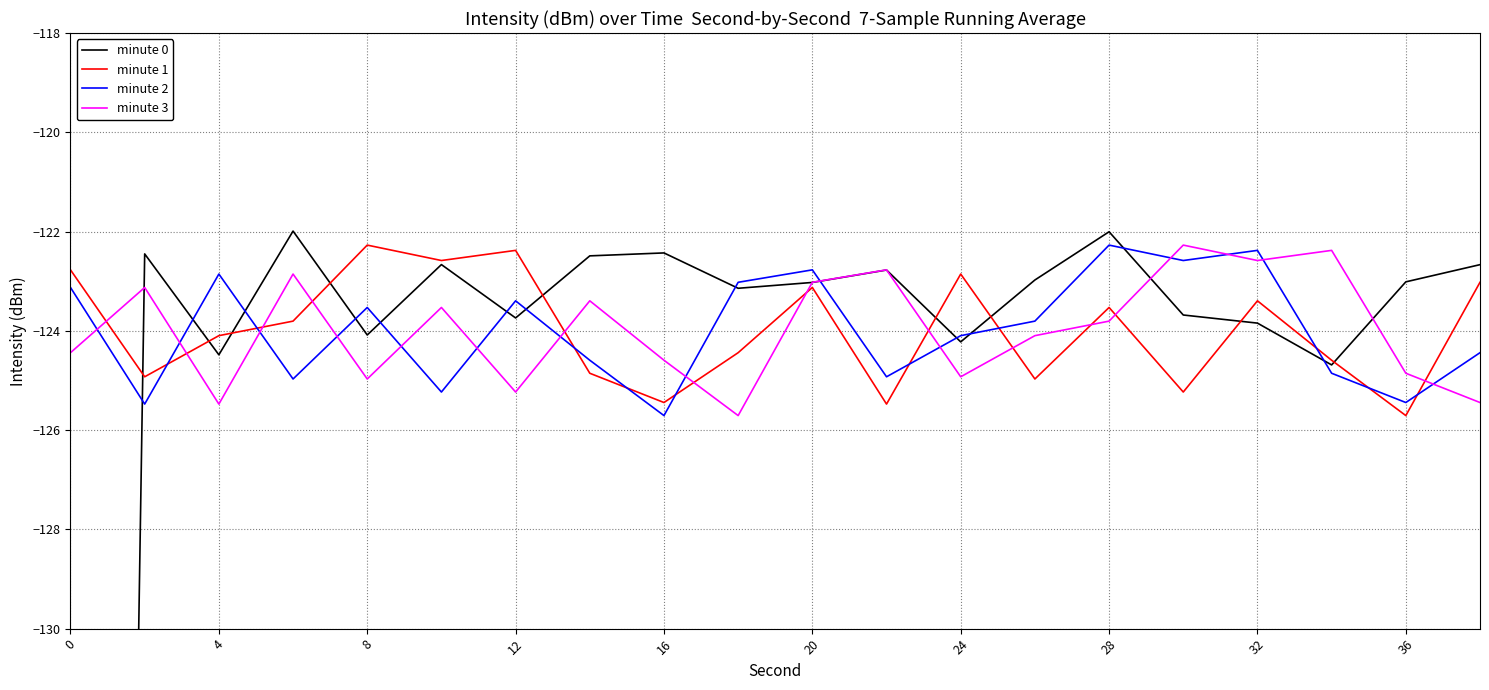

How many intersections are there between minute 1 and minute 2?

10